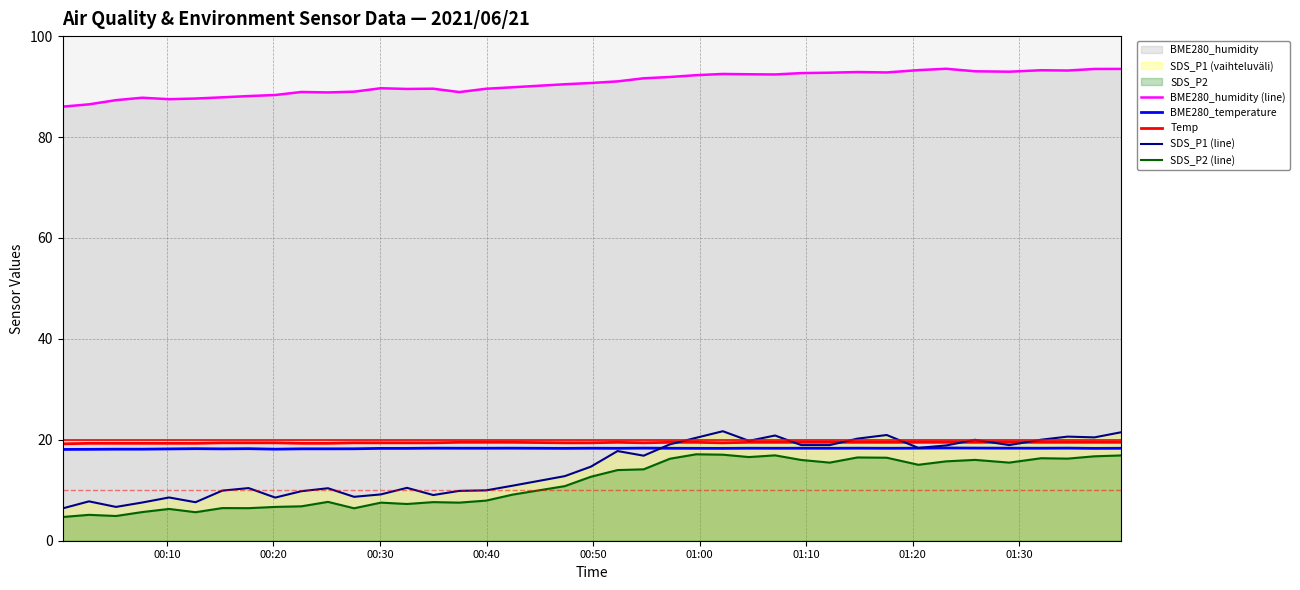

Which series has the largest range (max minus min)?

SDS_P1 (line)